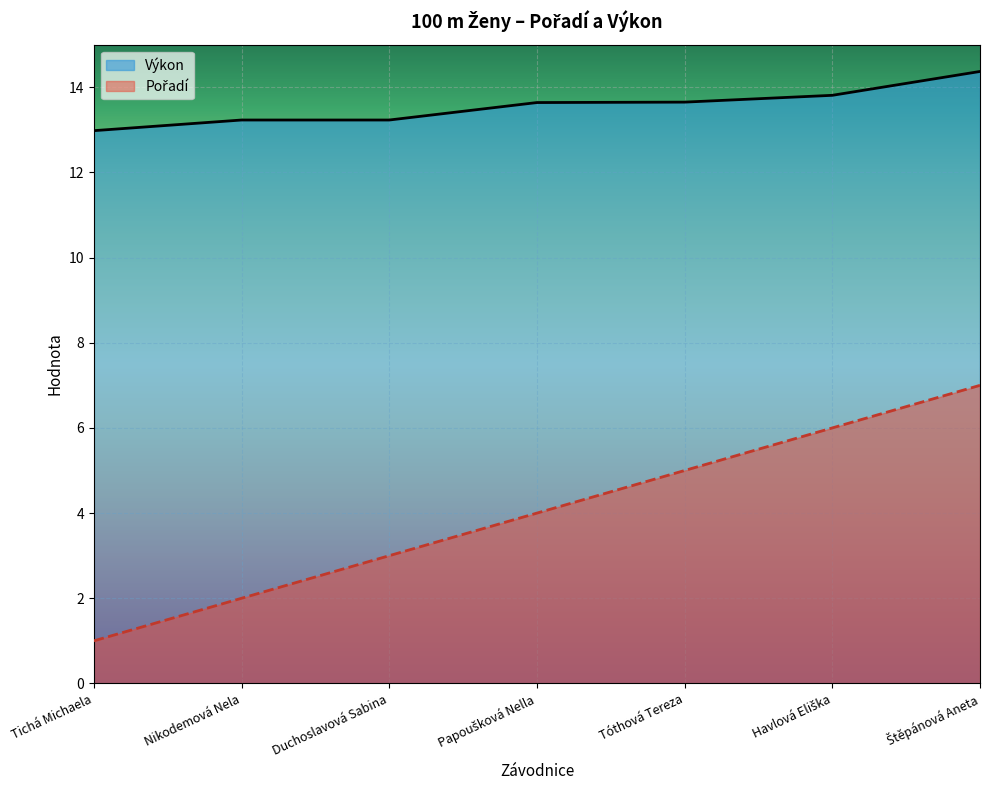

True or false: Výkon and Pořadí intersect in this chart.

False